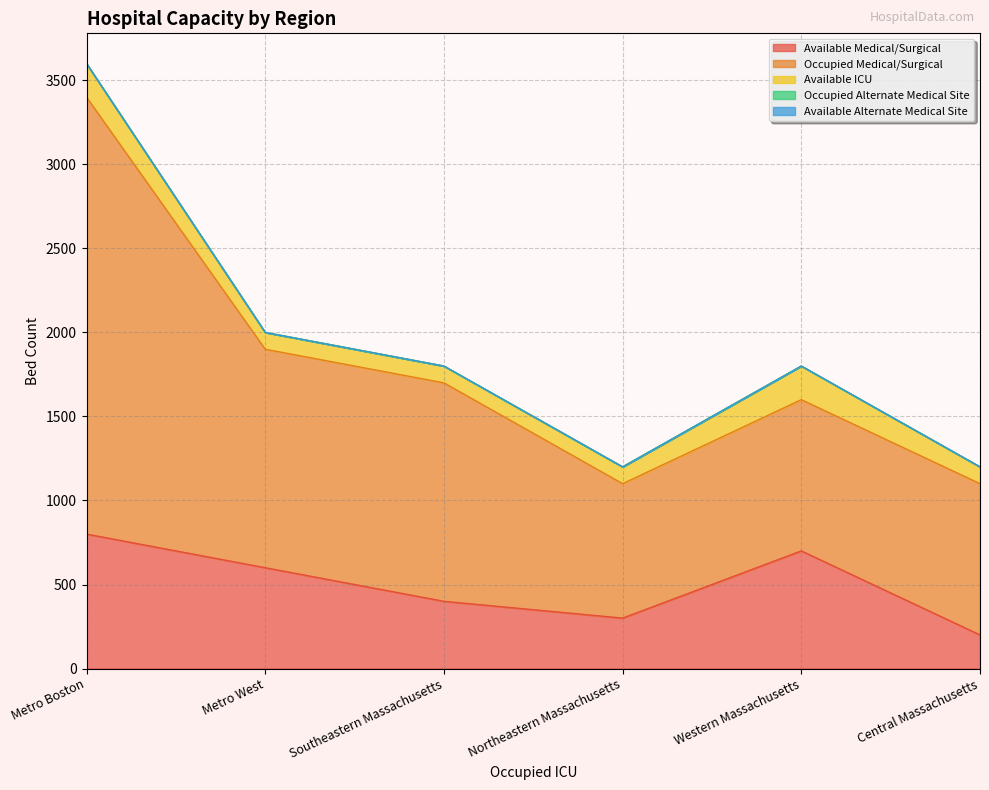

True or false: Occupied Medical/Surgical and Available Alternate Medical Site intersect in this chart.

False